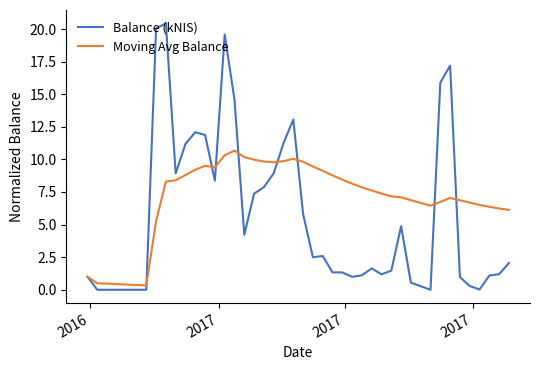

List the series in order of their peak value, highest first.

Balance (kNIS), Moving Avg Balance